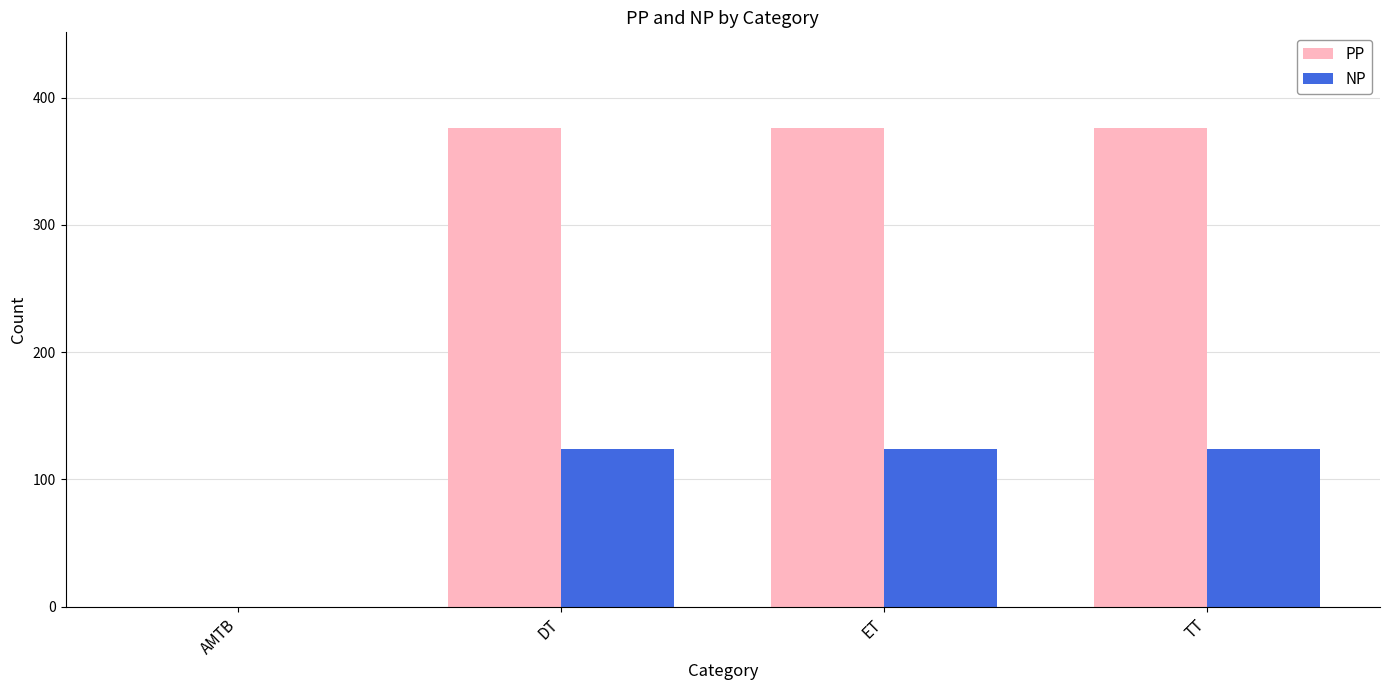

What is the greatest value displayed?

376